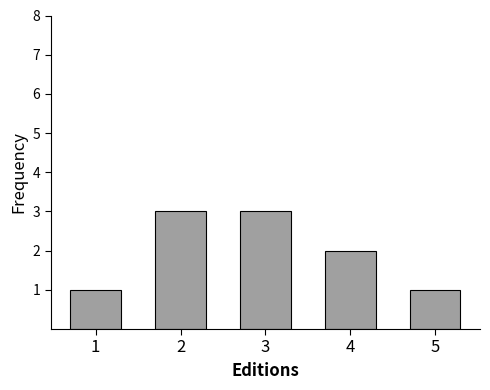

Reading right to left, what are all the values shown in this chart?

5=1	4=2	3=3	2=3	1=1